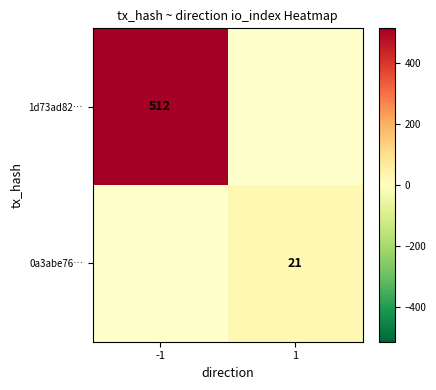

True or false: 0a3abe76… has a value of 21 at 1.

True